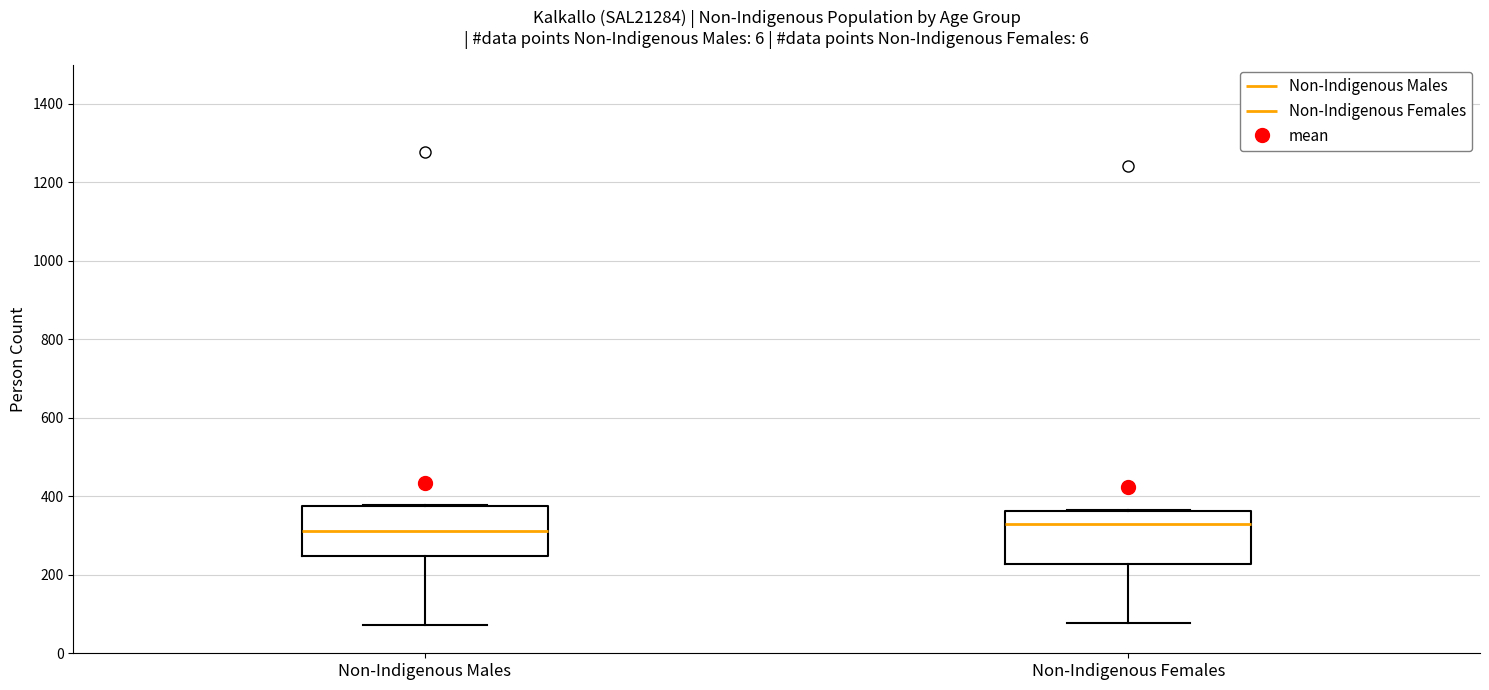

Reading left to right, read every box against the y-axis: the position of its median line, the range the box covers, and the ends of its whiskers. The values are not printed on the chart, so give them approximately, as read against the axis.

Non-Indigenous Males: median 320, box 240 to 380, whiskers 80 to 380
Non-Indigenous Females: median 320, box 220 to 360, whiskers 80 to 360